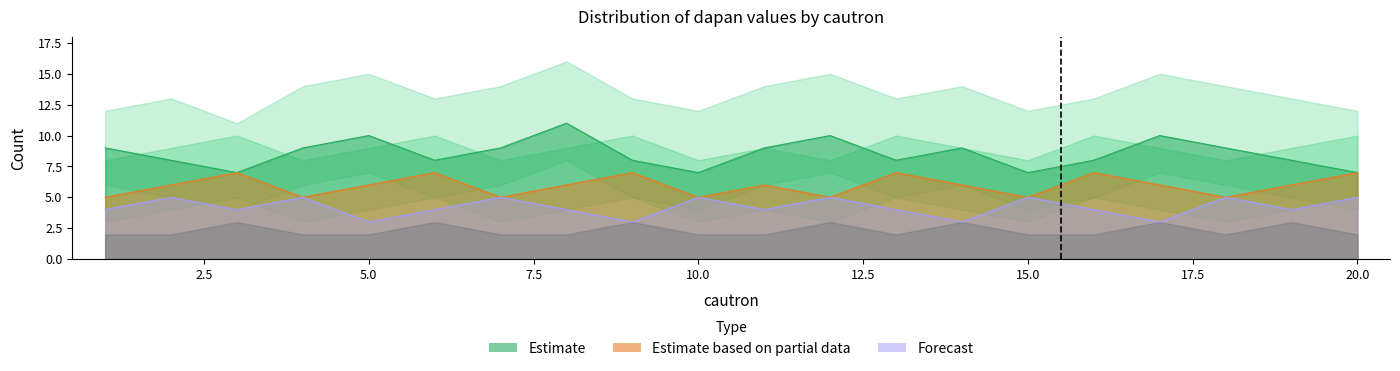

True or false: A has more than 0 points higher than both neighbors.

True